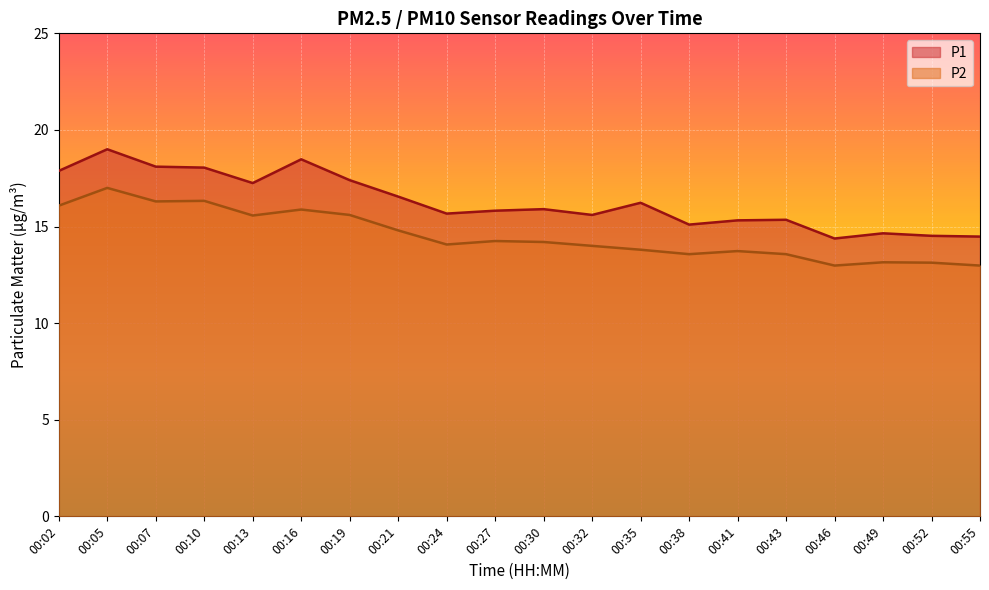

What is the maximum value for P1?

19.0